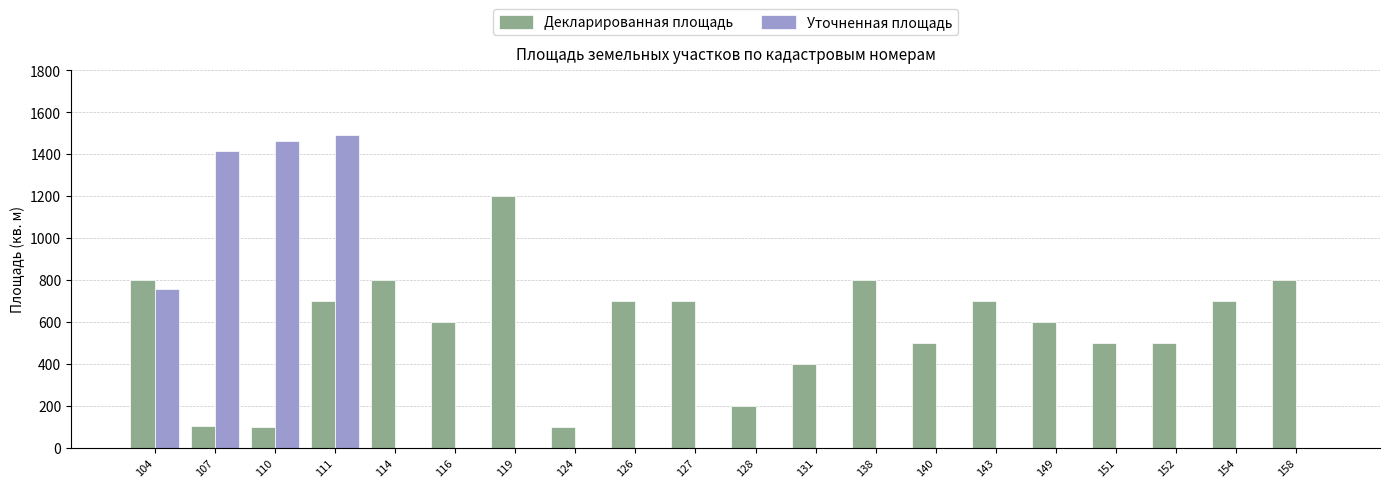

How many values in the Уточненная площадь series exceed 0?

4